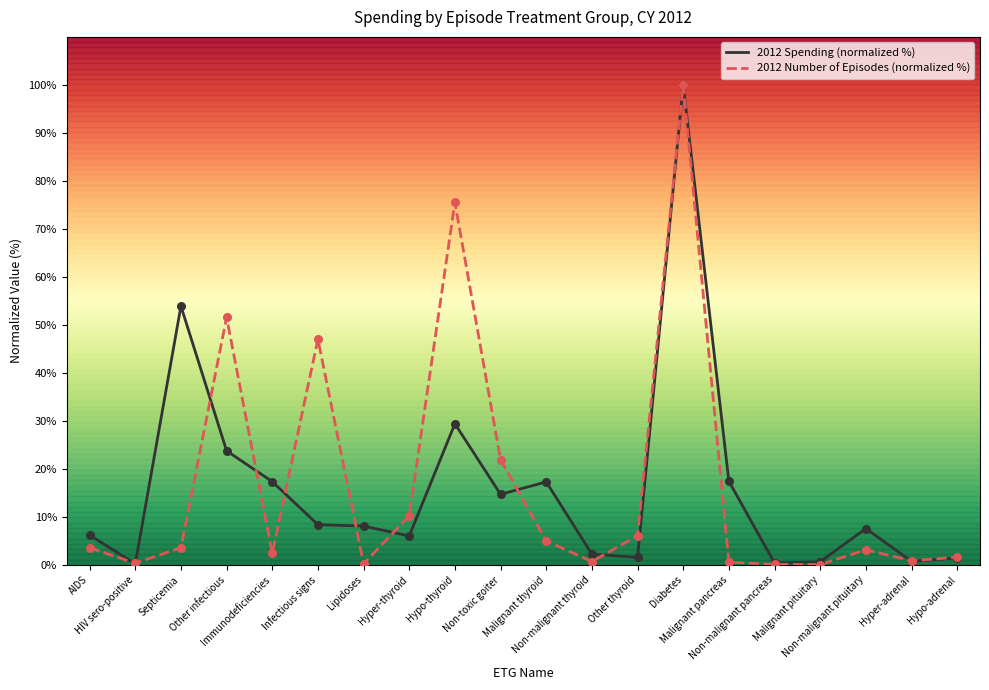

What are all the series names shown in the legend?

2012 Spending (normalized %), 2012 Number of Episodes (normalized %)